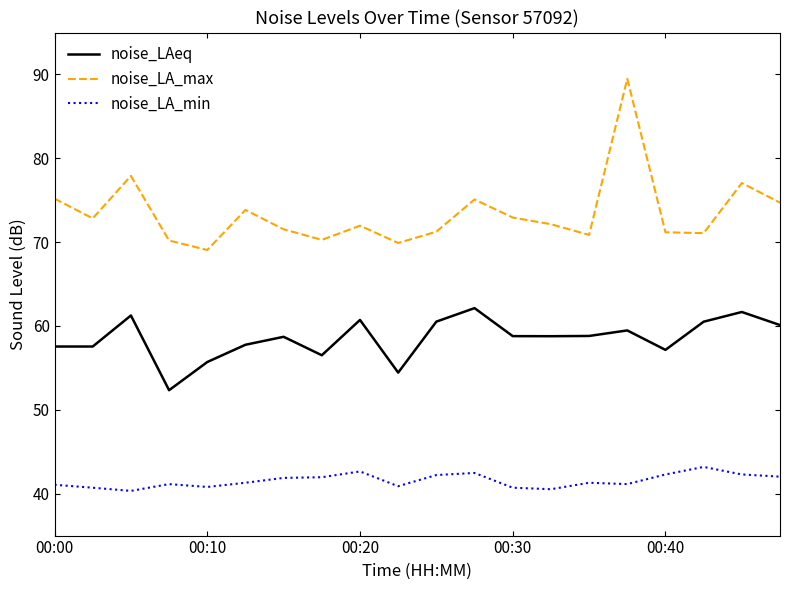

How many interior local peaks does the noise_LA_max series have?

6